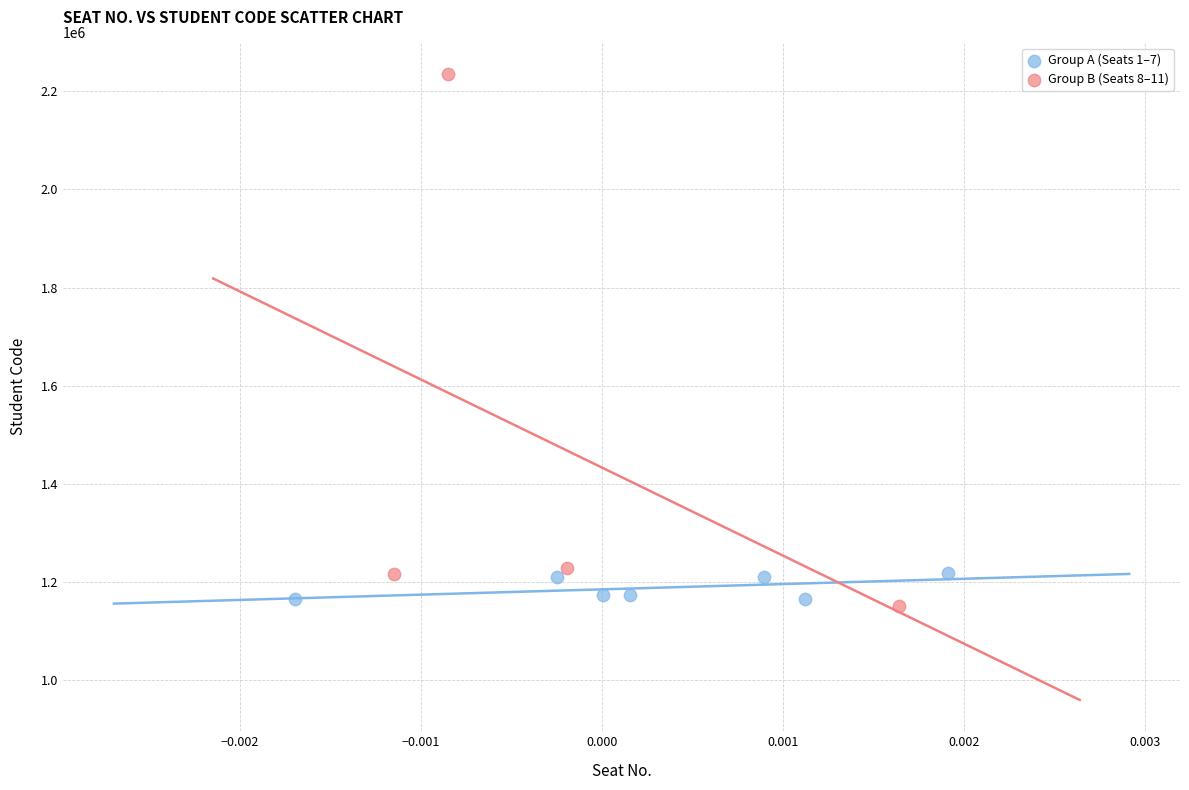

Which series has the largest Y range (max minus min)?

Group B (Seats 8–11)